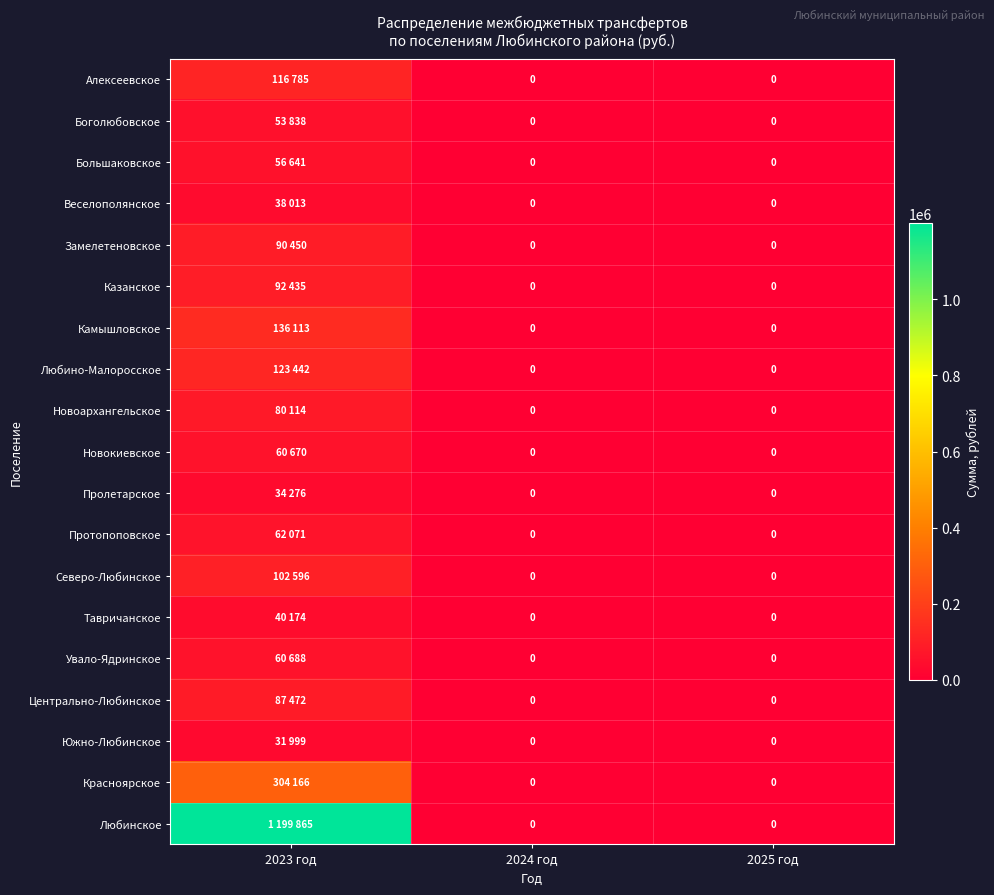

How many distinct data groups are displayed?

19